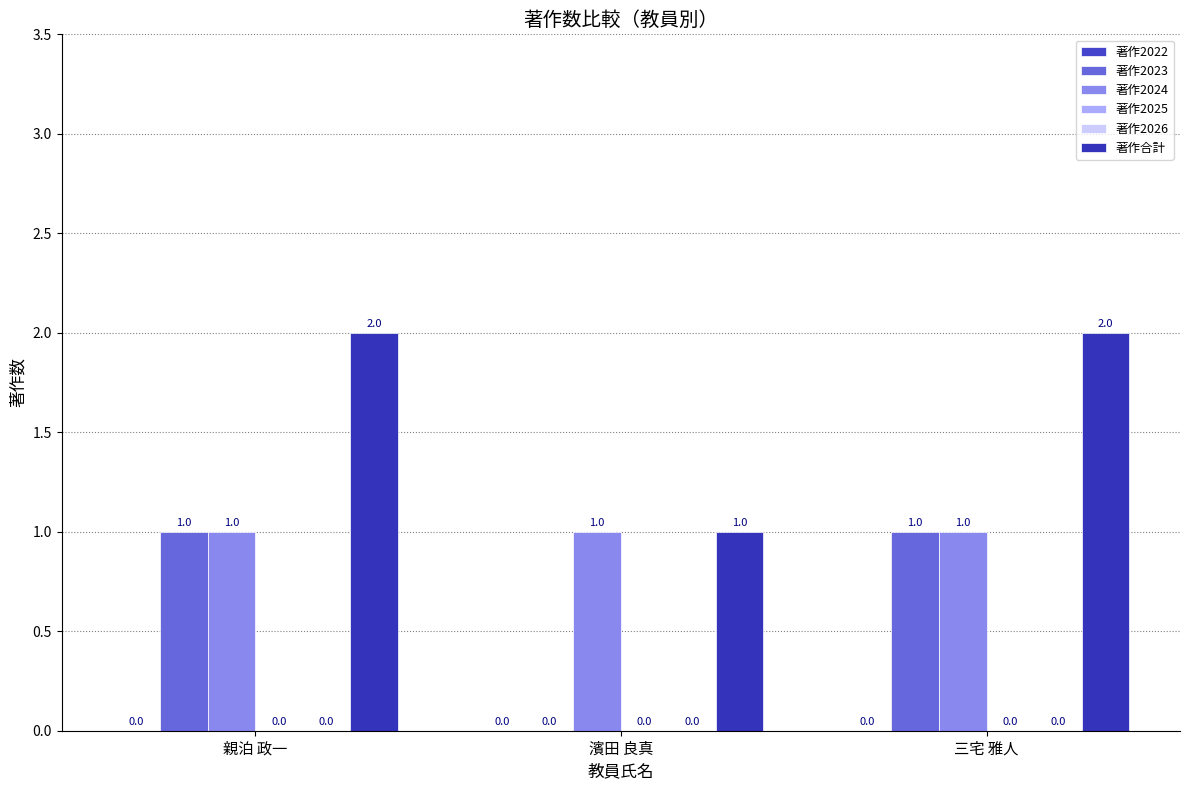

What is the maximum value shown in the chart?

2